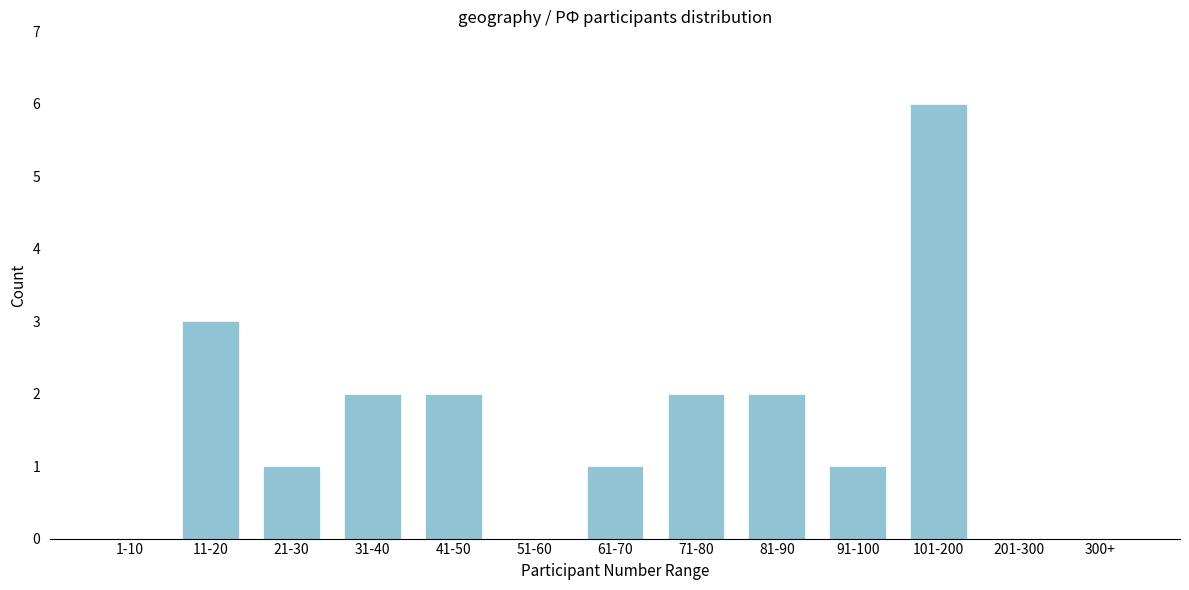

Reading left to right, list all the values displayed in this chart.

1-10=0	11-20=3	21-30=1	31-40=2	41-50=2	51-60=0	61-70=1	71-80=2	81-90=2	91-100=1	101-200=6	201-300=0	300+=0